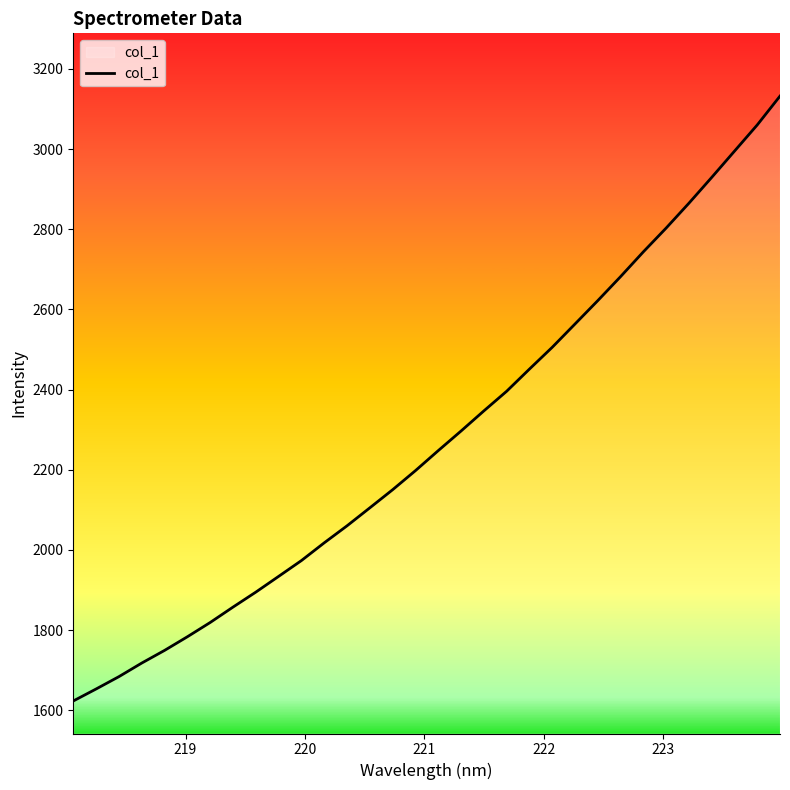

What is the difference between the maximum and minimum values?

1509.3